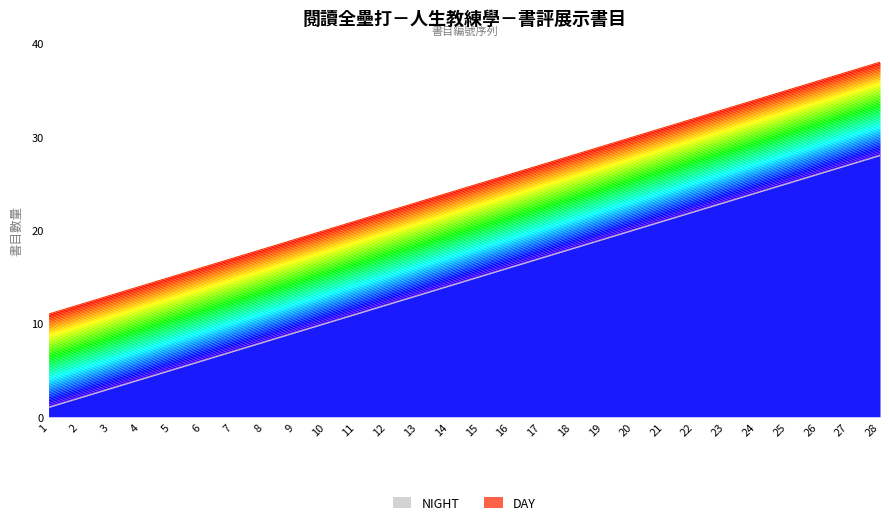

Which series changed the most between 1 and 28?

NIGHT